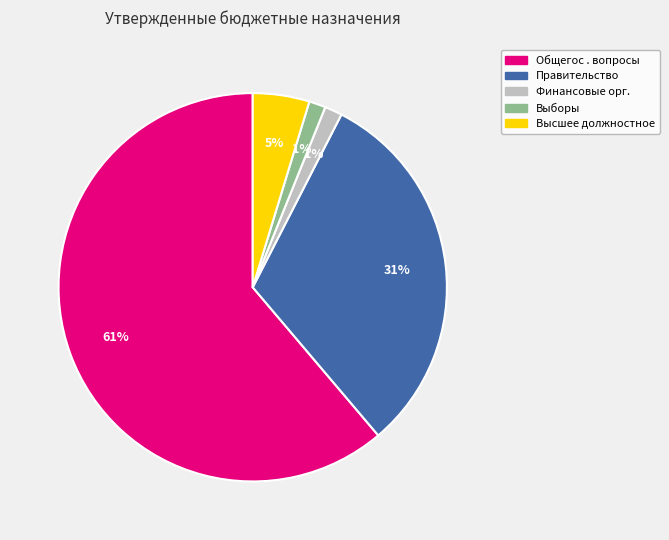

What percentage is the Выборы slice, to the nearest percent?

1%